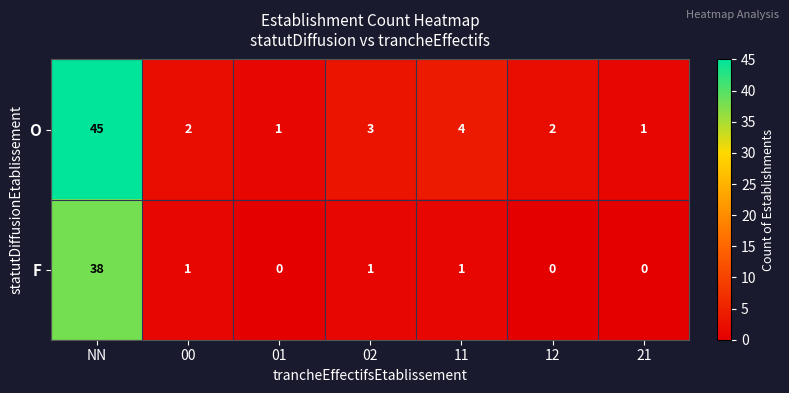

At which label does F first exceed 1?

NN